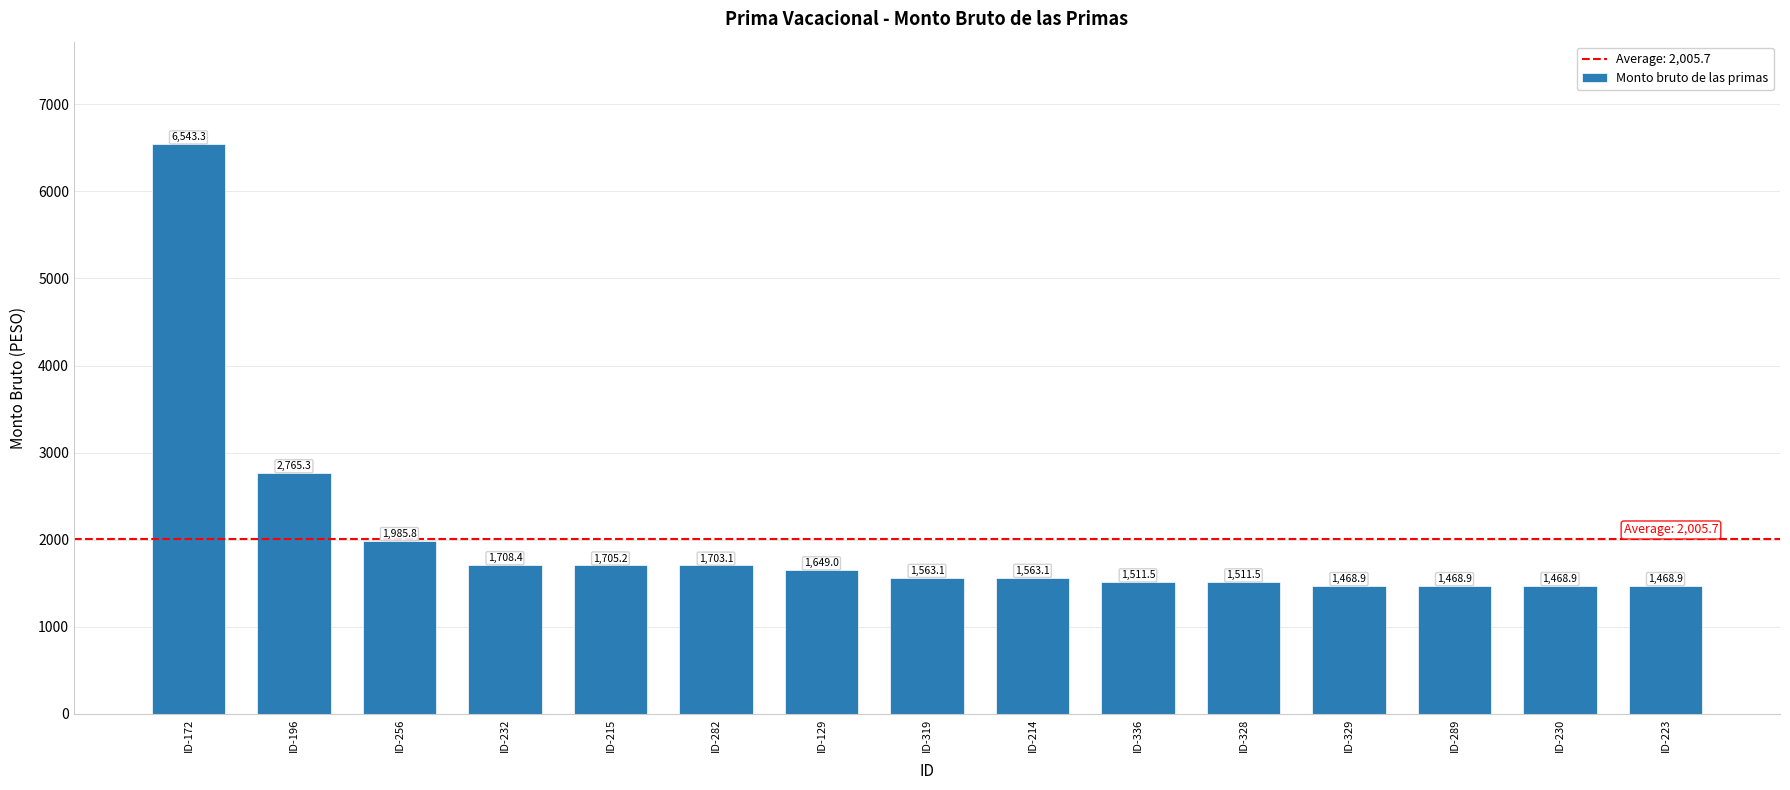

At which label does the data first exceed 1563?

ID-172